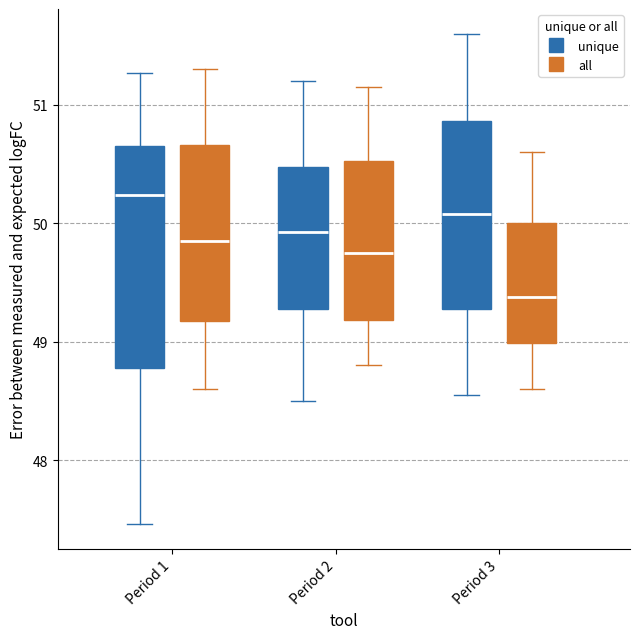

Comparing the boxes themselves (not the whiskers), which one is the tallest?

Period 1 (unique)